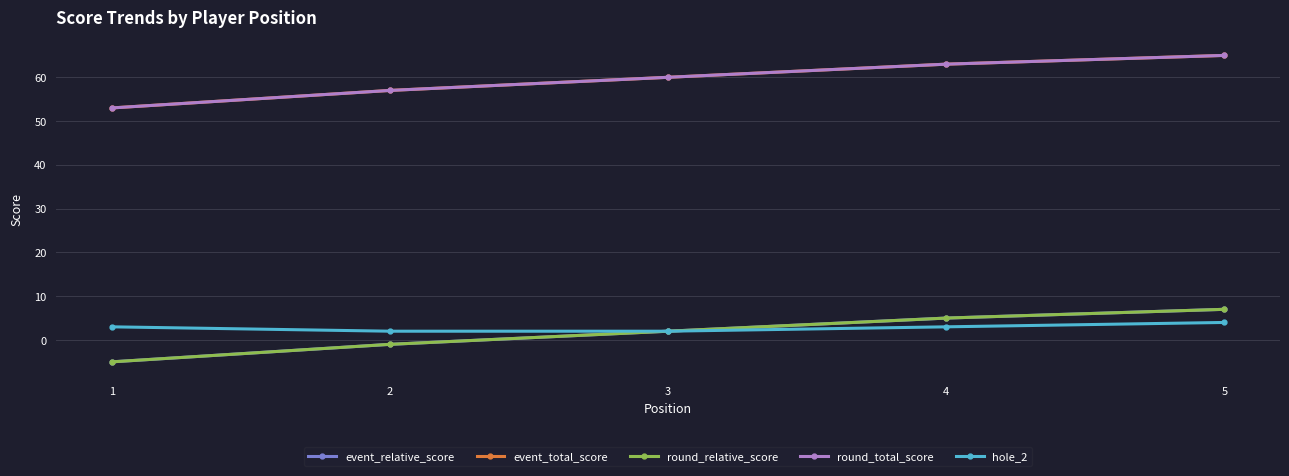

List the labels in order of round_total_score value, largest first.

5, 4, 3, 2, 1